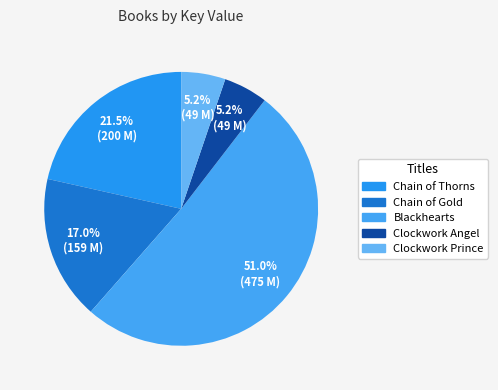

Which slice represents more than half of the pie?

Blackhearts